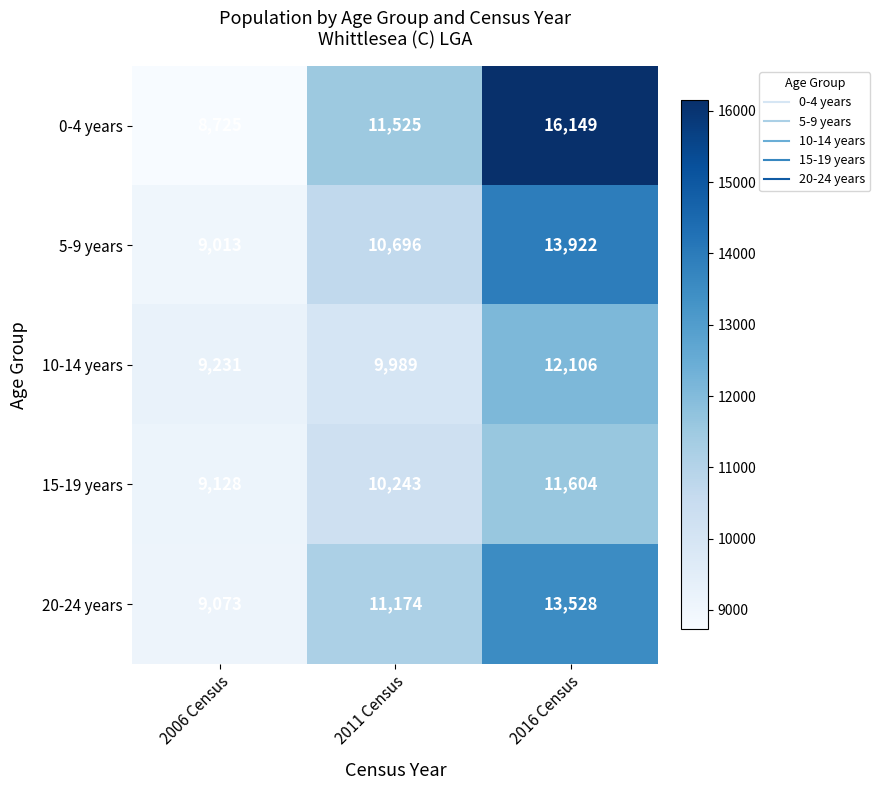

Is the value of 5-9 years at 2011 Census greater than the value of 20-24 years at 2011 Census?

No